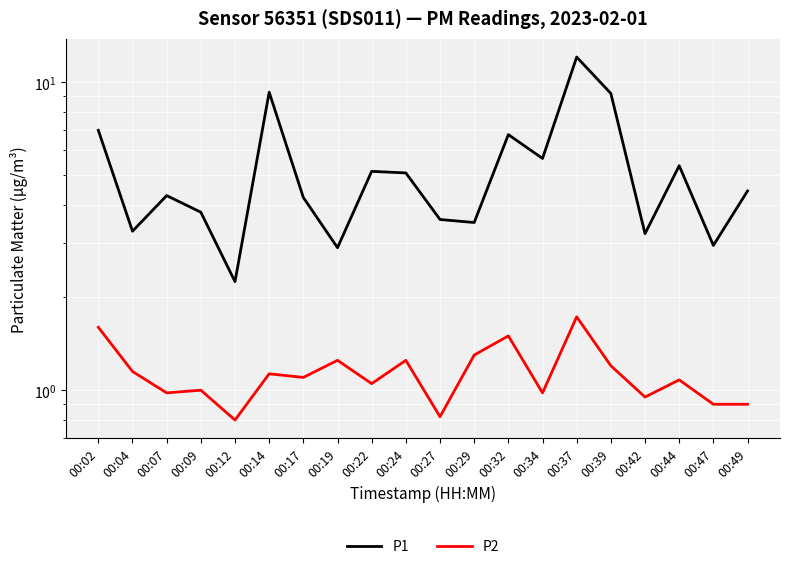

What is the total value across all series at 00:17?

5.3